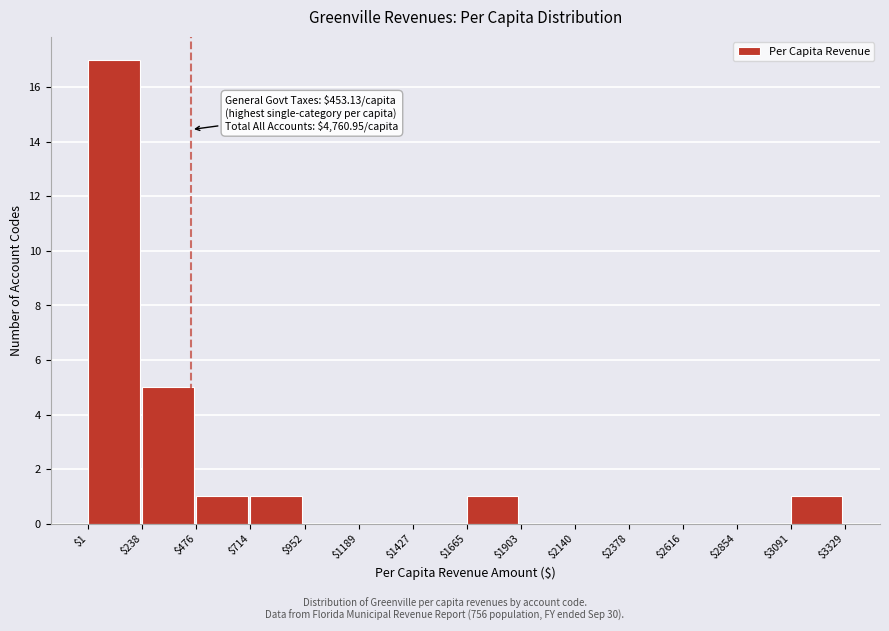

Which range on the x-axis has the tallest bar?

$1 to $238